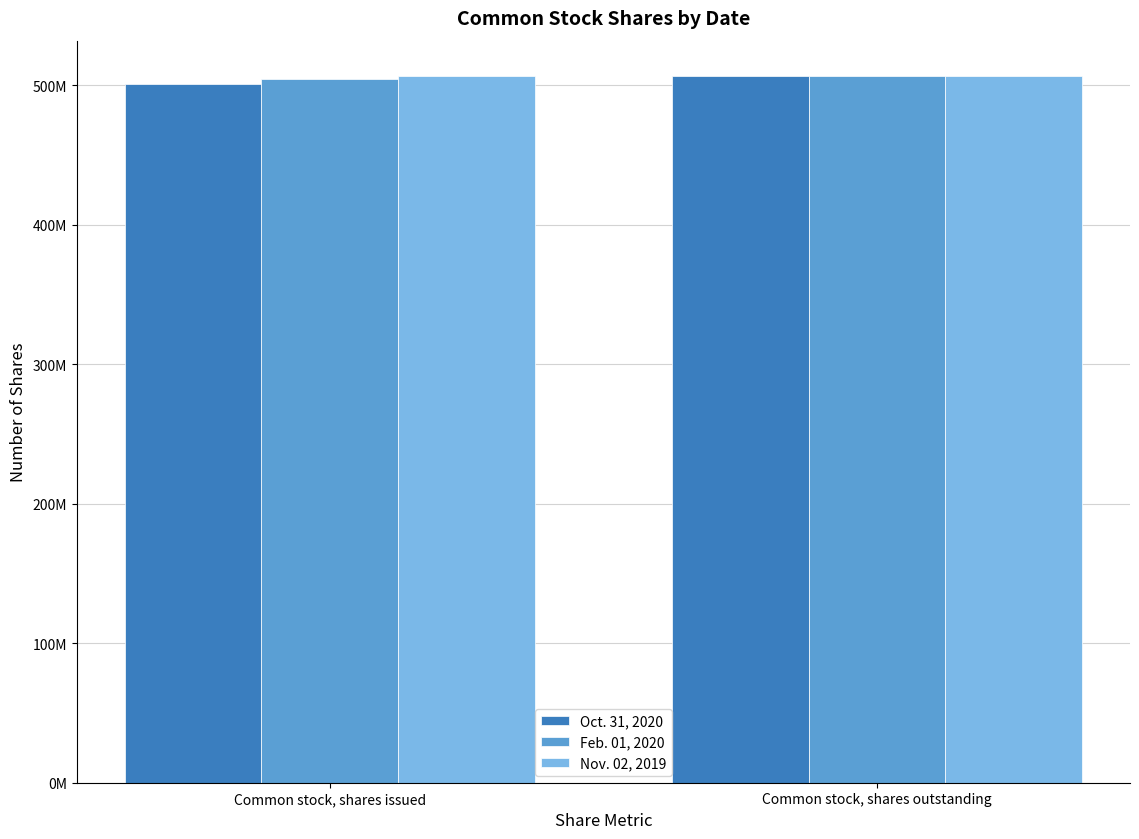

What are all the series names shown in the legend?

Oct. 31, 2020, Feb. 01, 2020, Nov. 02, 2019